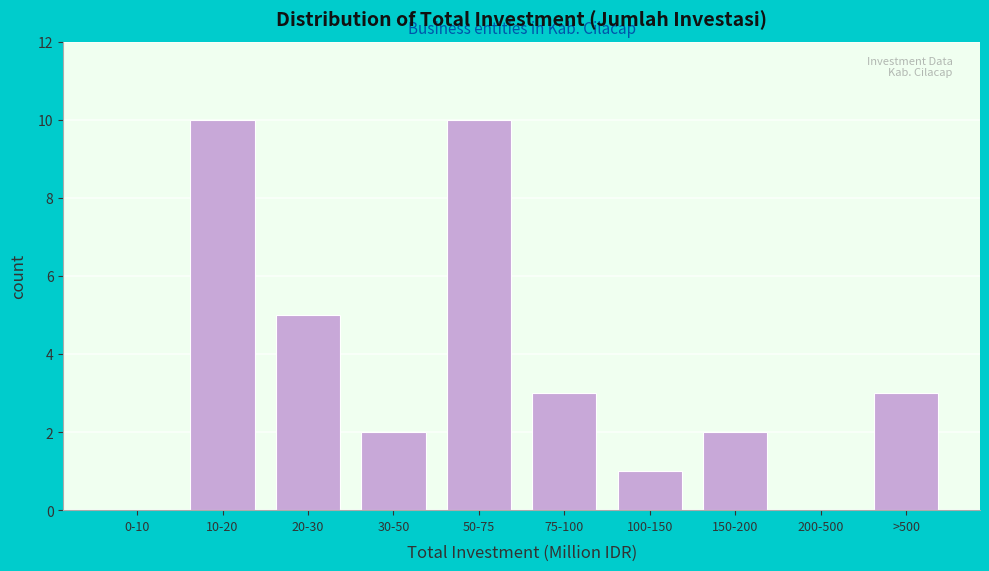

Reading left to right, what are all the values shown in this chart?

0-10=0	10-20=10	20-30=5	30-50=2	50-75=10	75-100=3	100-150=1	150-200=2	200-500=0	>500=3